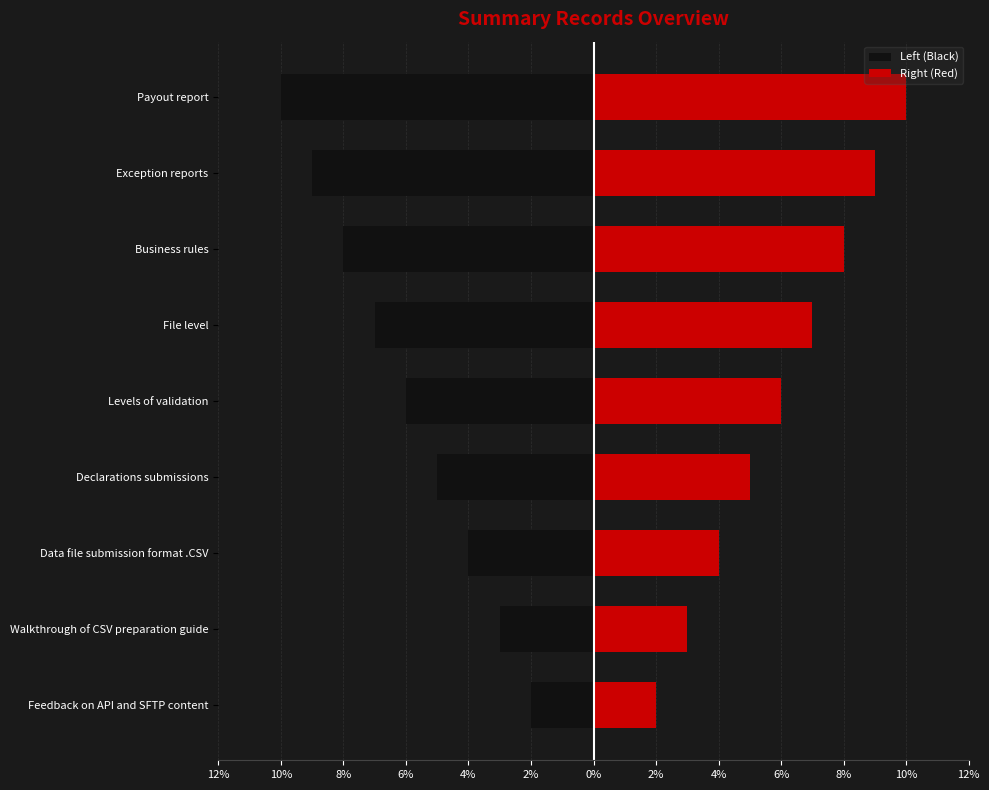

Which series has the largest range (max minus min)?

Left (Black)